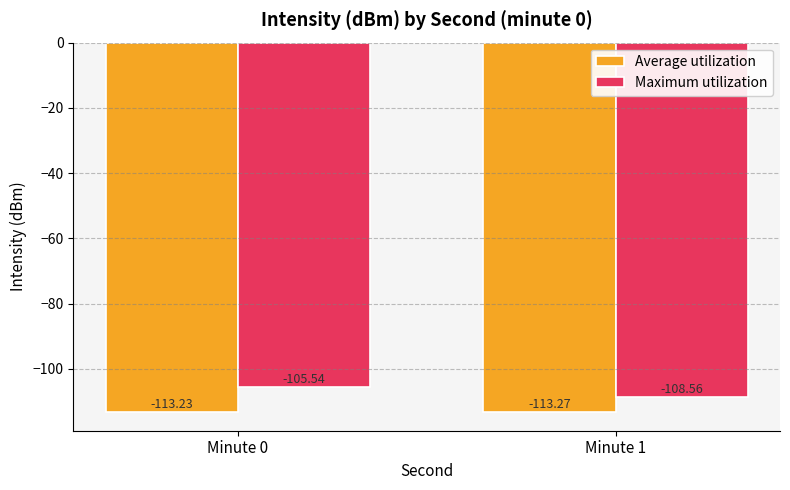

List the series in order of their overall mean, highest first.

Maximum utilization, Average utilization